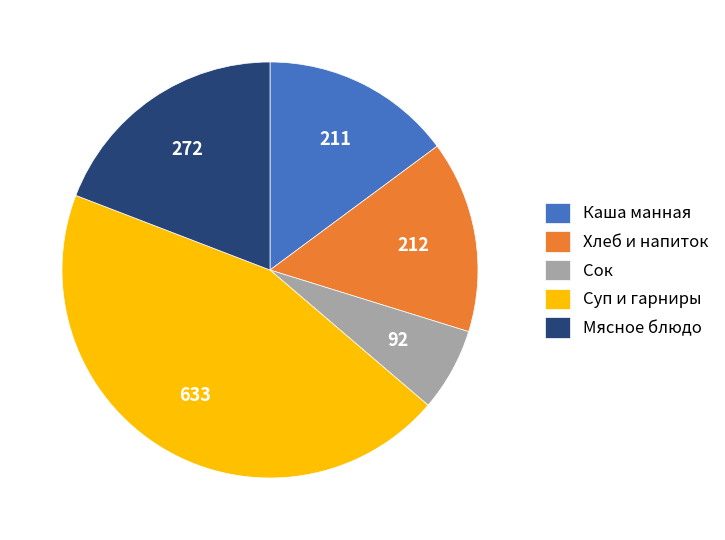

Which slice is the largest?

Суп и гарниры